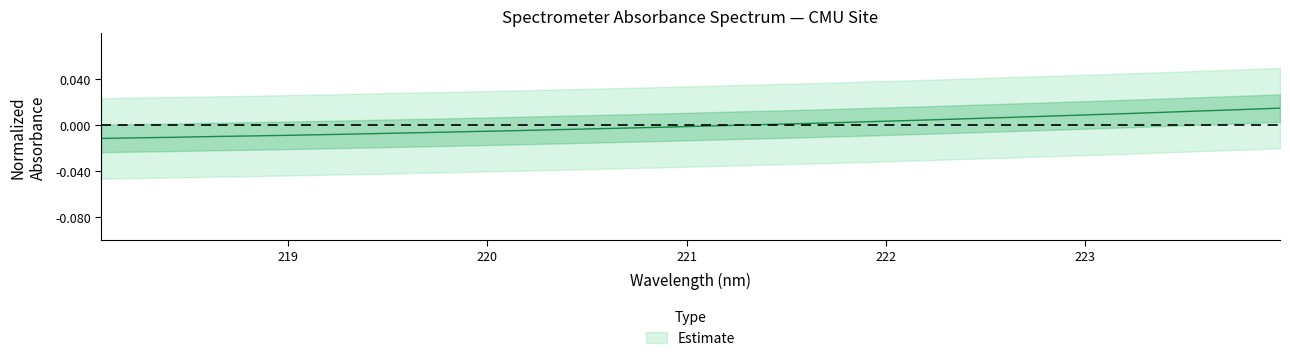

Rank the categories by value from lowest to highest.

218.0596, 218.2508, 218.442, 218.6332, 218.8244, 219.0156, 219.2067, 219.3979, 219.589, 219.7801, 219.9712, 220.1623, 220.3533, 220.5444, 220.7354, 220.9264, 221.1174, 221.3083, 221.4993, 221.6902, 221.8812, 222.0721, 222.263, 222.4538, 222.6447, 222.8355, 223.0264, 223.2172, 223.408, 223.5987, 223.7895, 223.9802